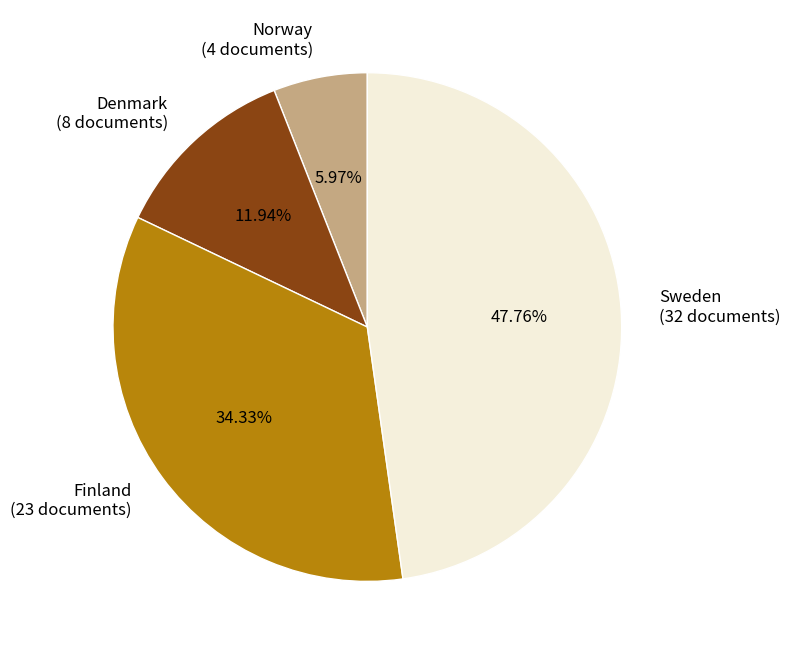

To the nearest percent, what is the difference between the largest and smallest slice percentages?

42%